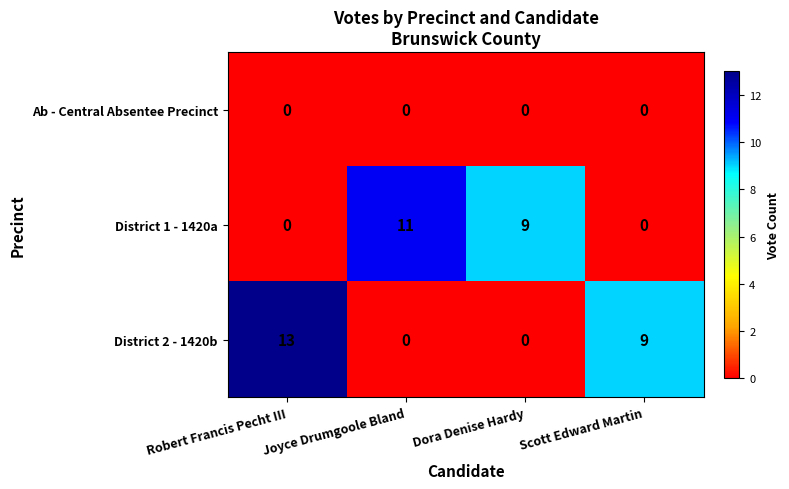

Which series has the largest range (max minus min)?

District 2 - 1420b